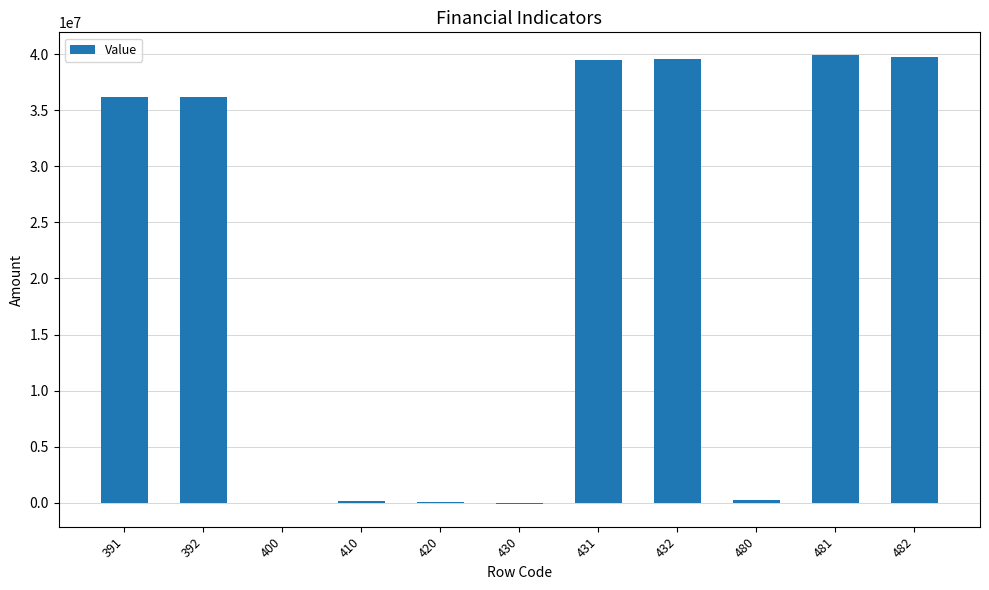

Count the number of categories in the chart.

11